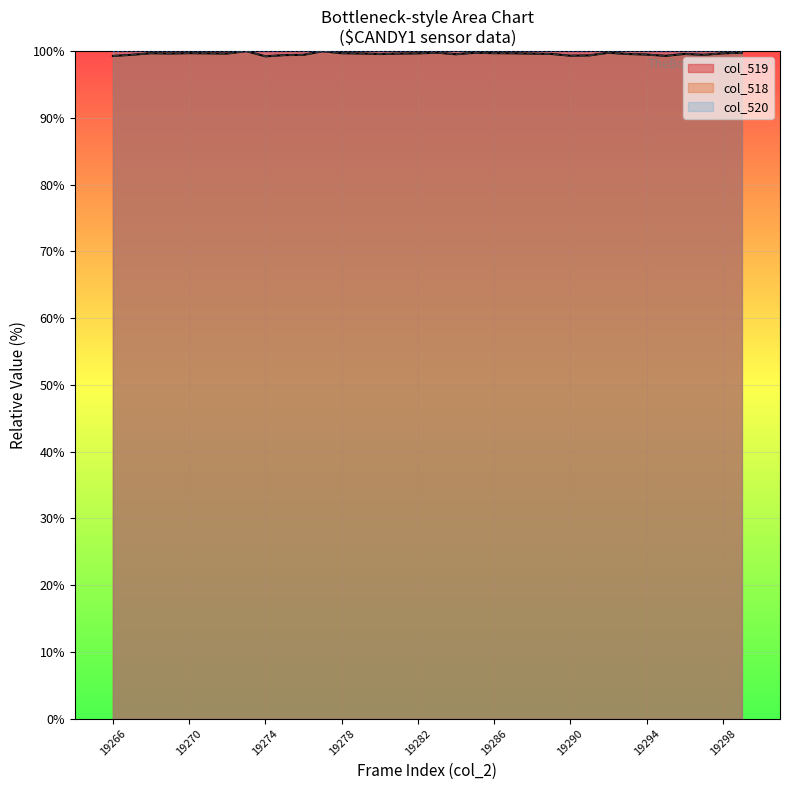

In col_519, how many points are higher than both neighbors (excluding endpoints)?

8